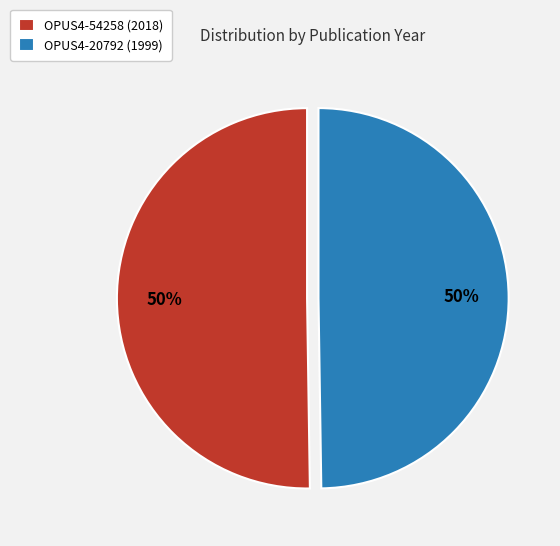

To the nearest percent, what portion does OPUS4-54258 (2018) represent?

50%